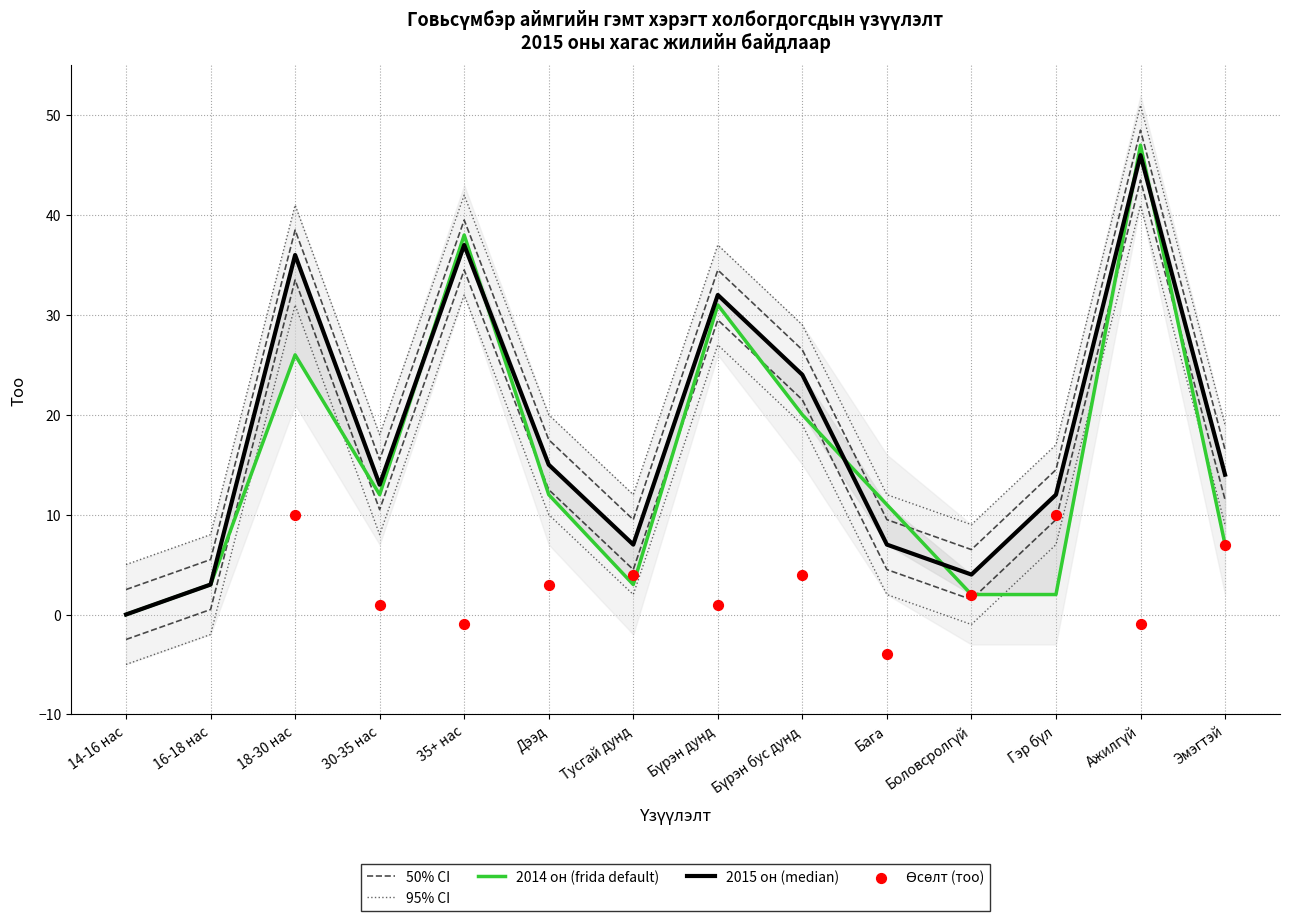

Which series has the largest Y range (max minus min)?

2014 он